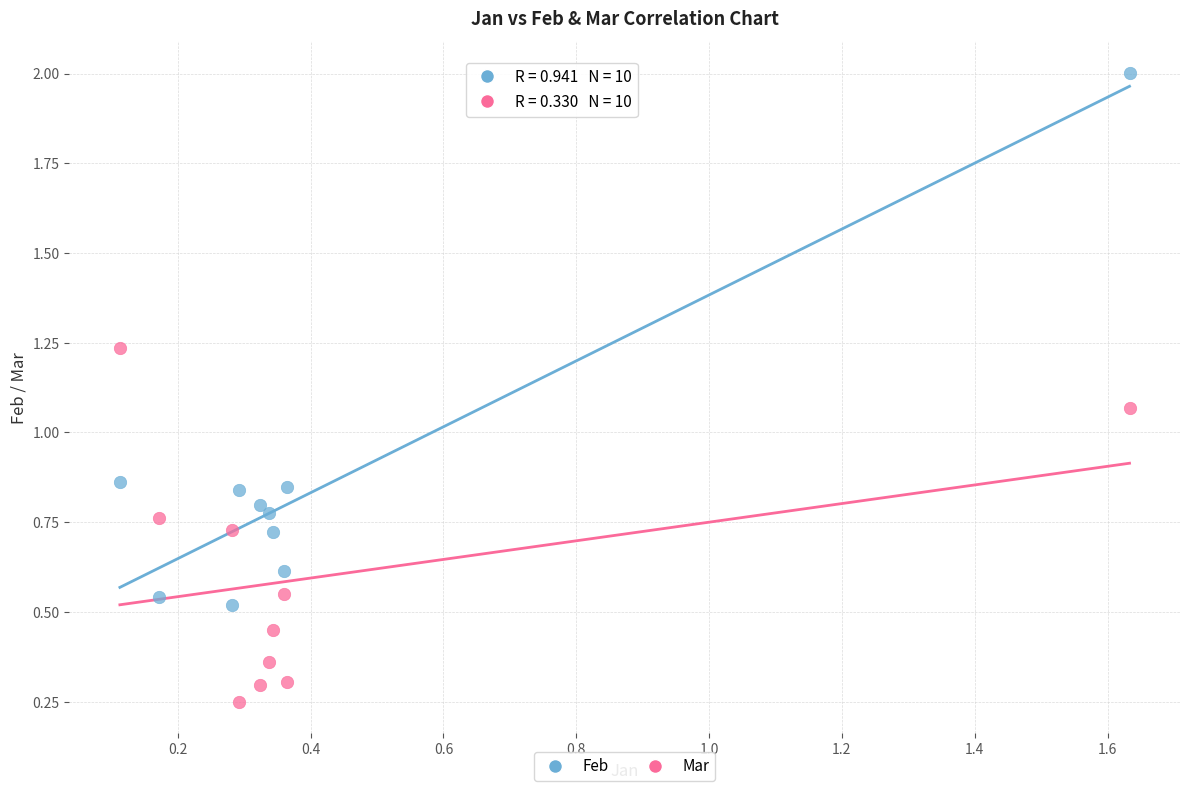

Which series reaches the minimum Y coordinate?

Mar